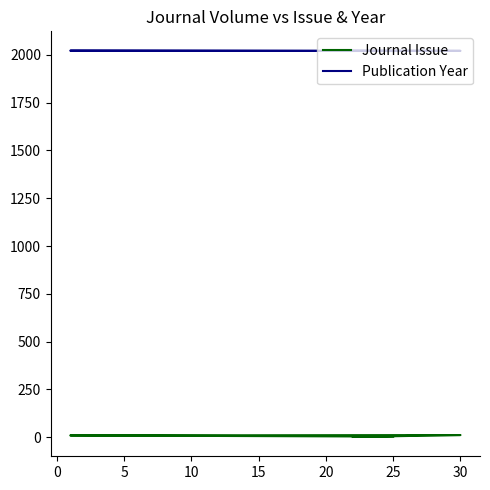

What is the label of the 2nd point from the right?

5